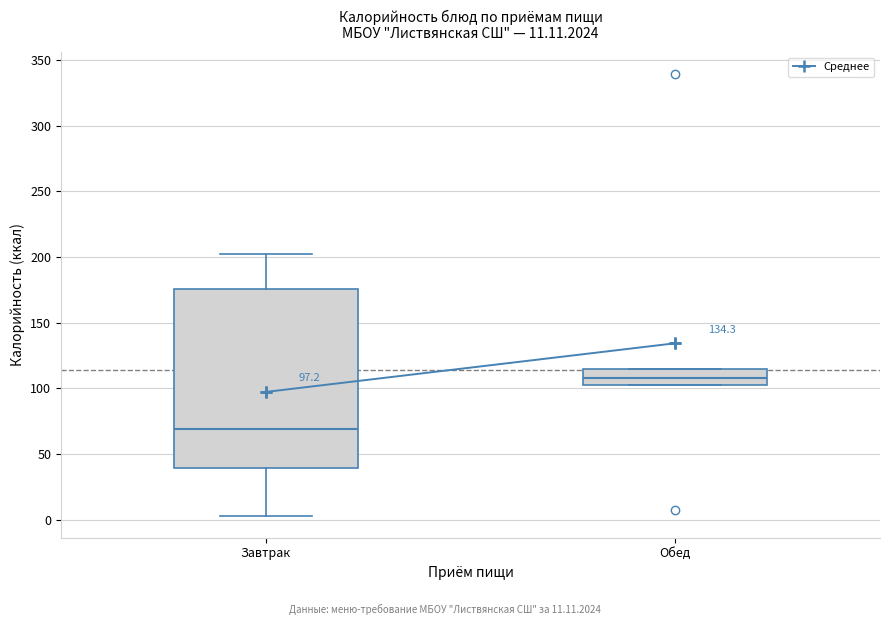

Which box has the highest median line?

Обед